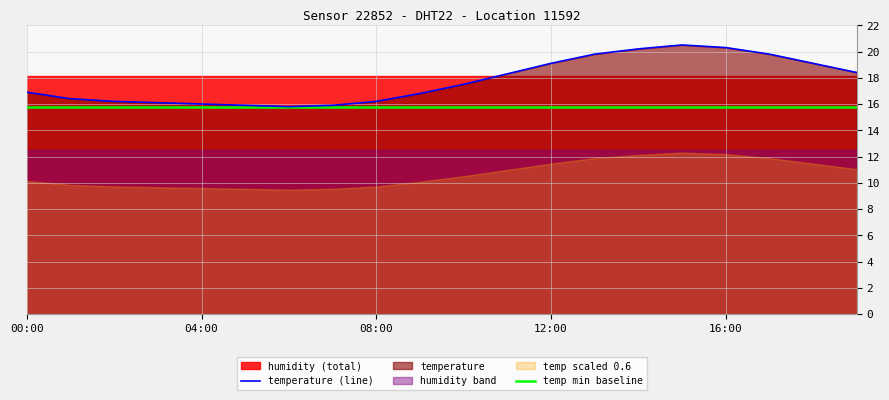

At which label is temp min baseline closest to 15?

00:00